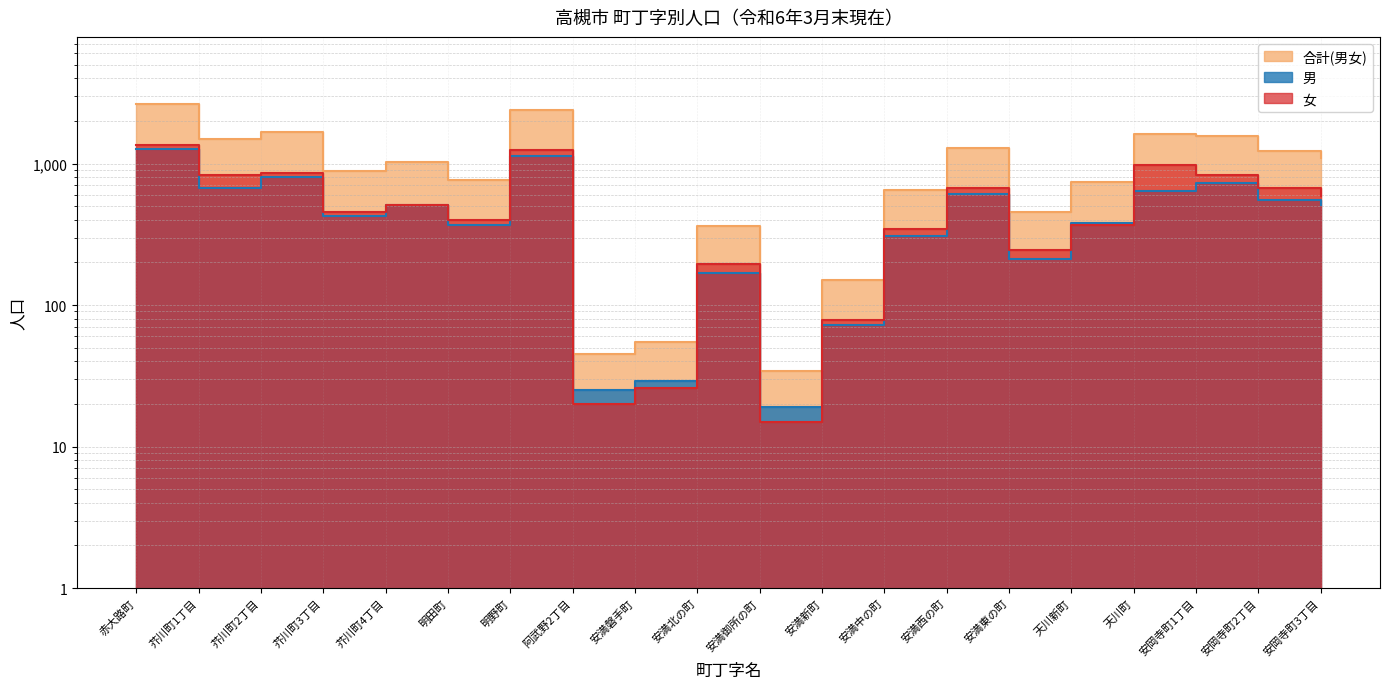

What is the difference between the maximum and minimum values in the 女 series?

1341